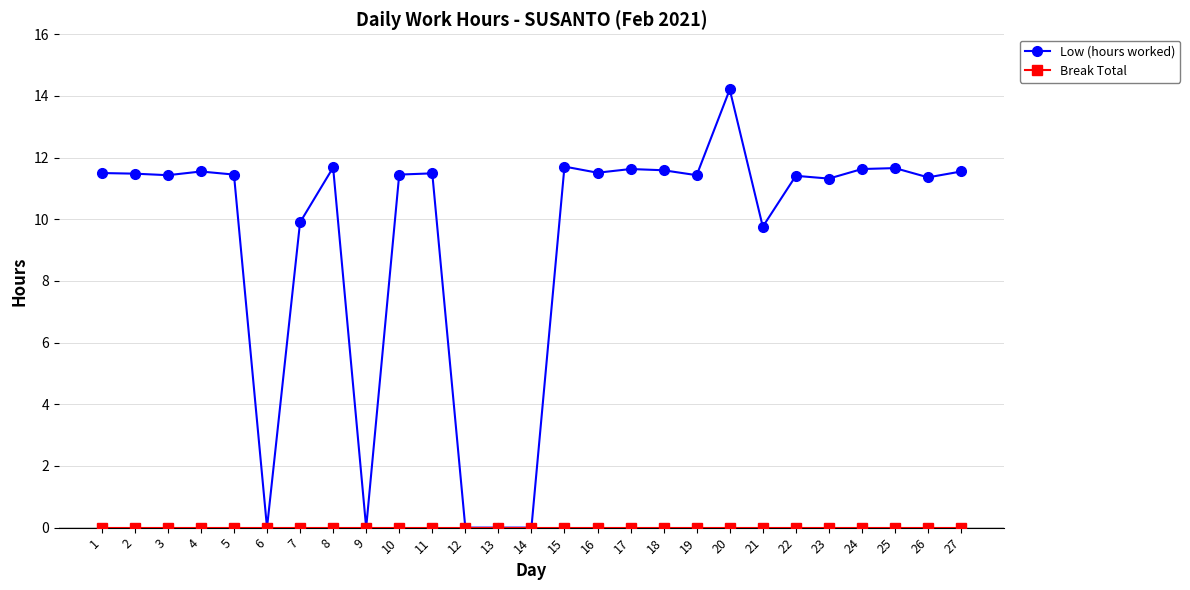

Count the number of data series in this chart.

2